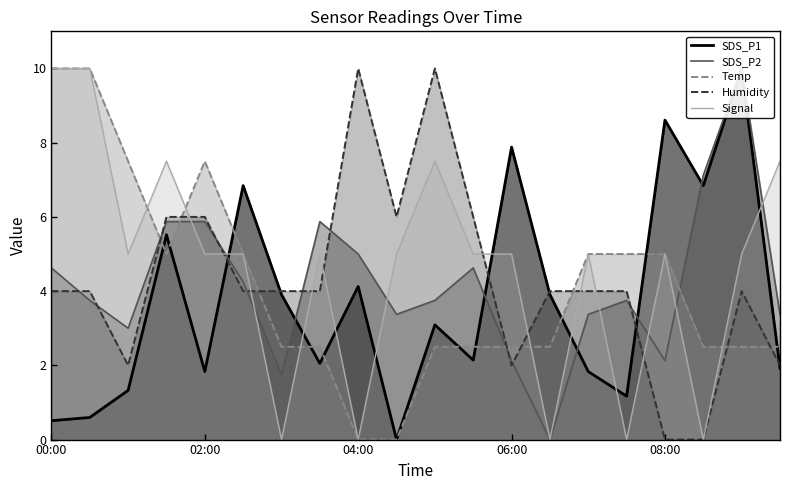

How many intersections are there between SDS_P2 and Temp?

5